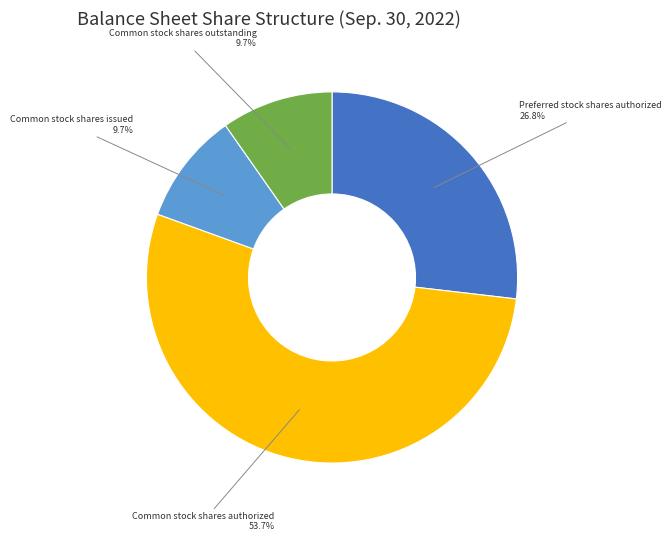

To the nearest percent, what is the difference between the largest and smallest slice percentages?

44%